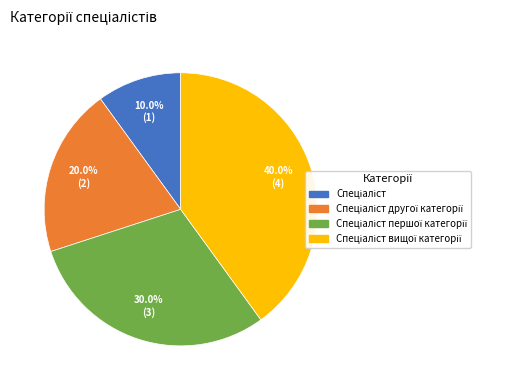

Is there a majority slice in this chart?

No